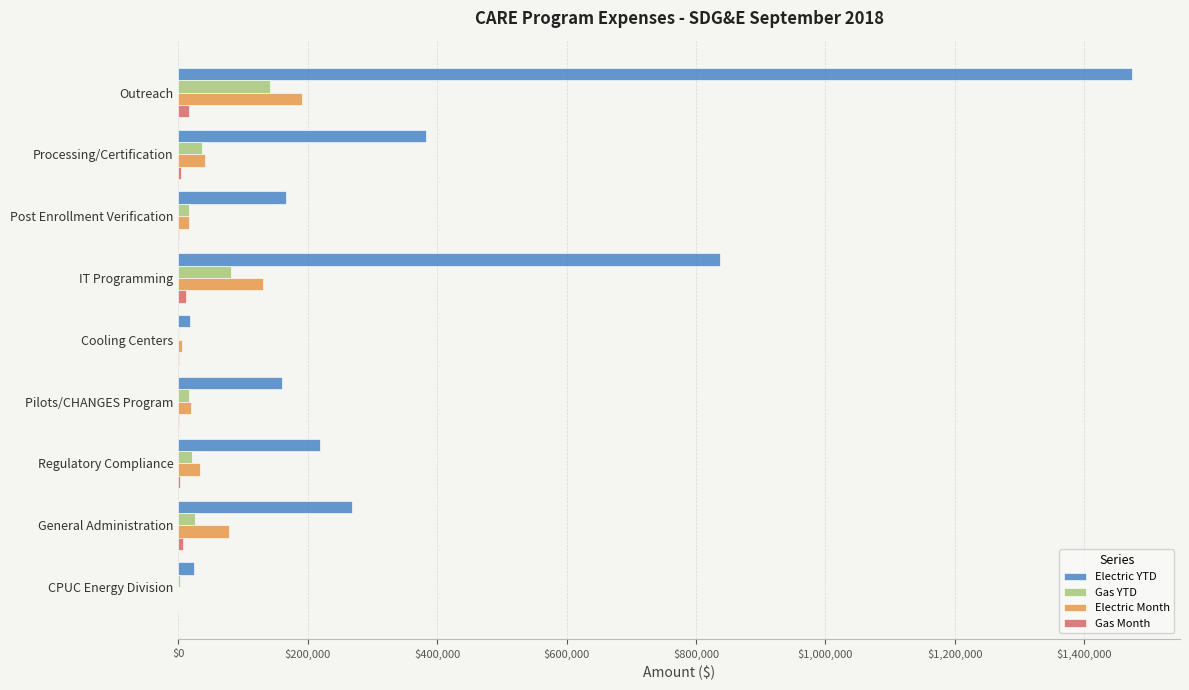

Which series has the widest spread of values?

Electric YTD